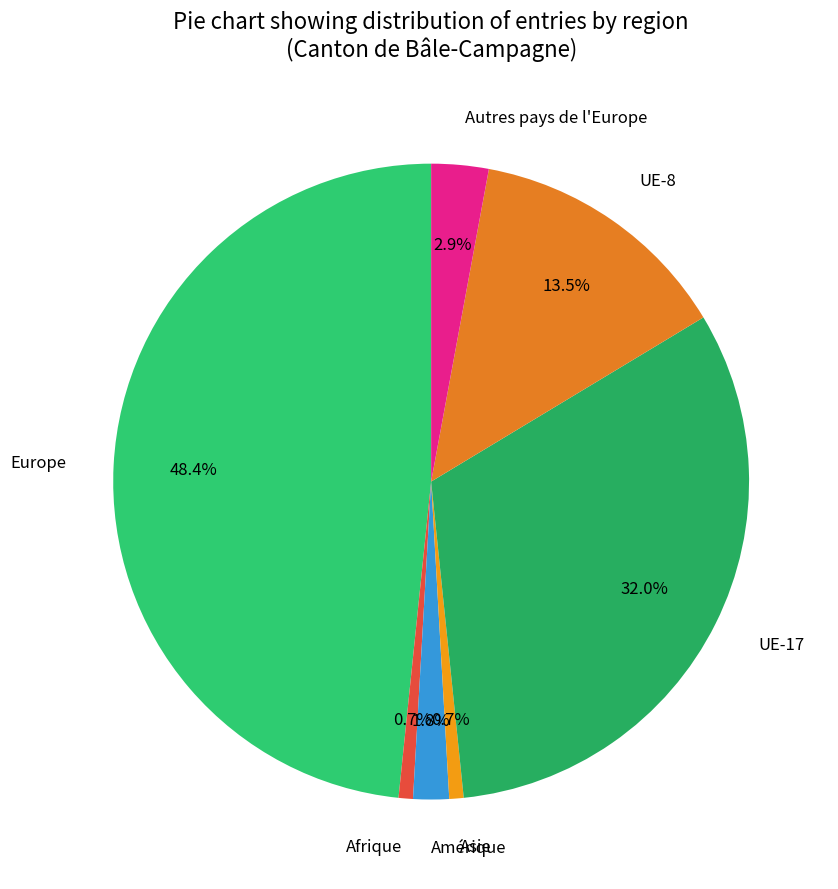

Between UE-8 and UE-17, which is larger?

UE-17